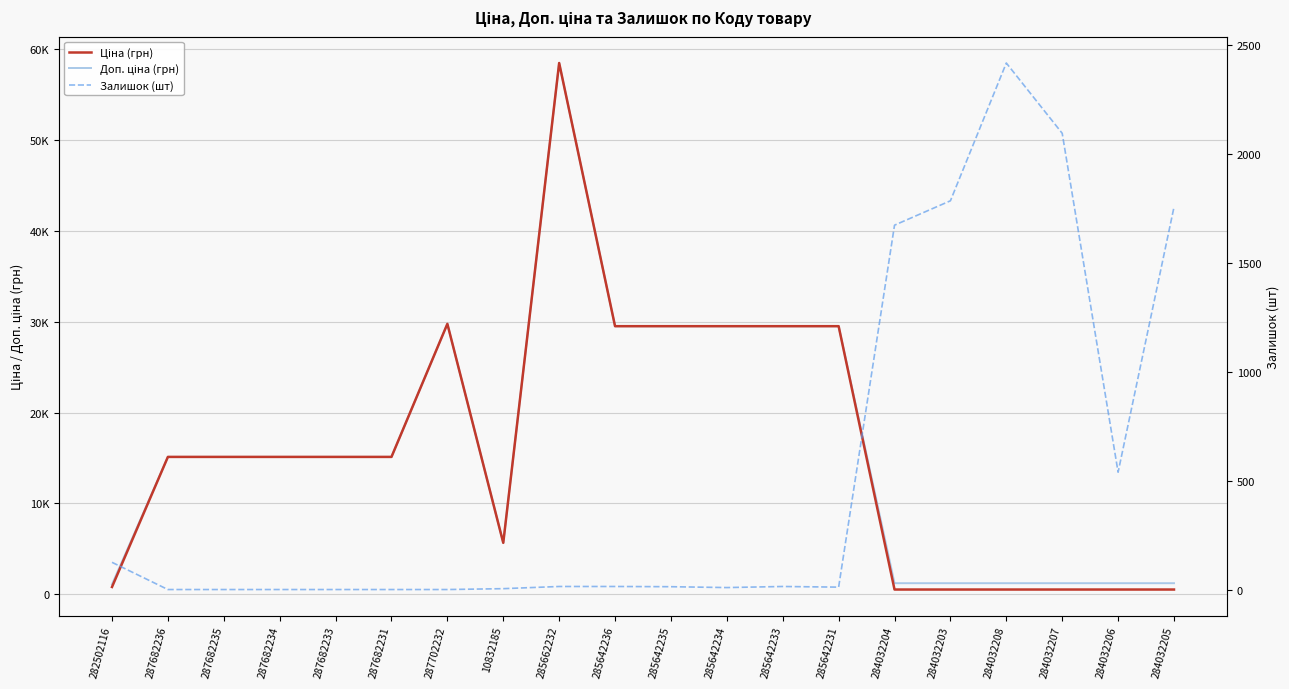

True or false: Доп. ціна (грн) and Залишок (шт) cross at least once.

True